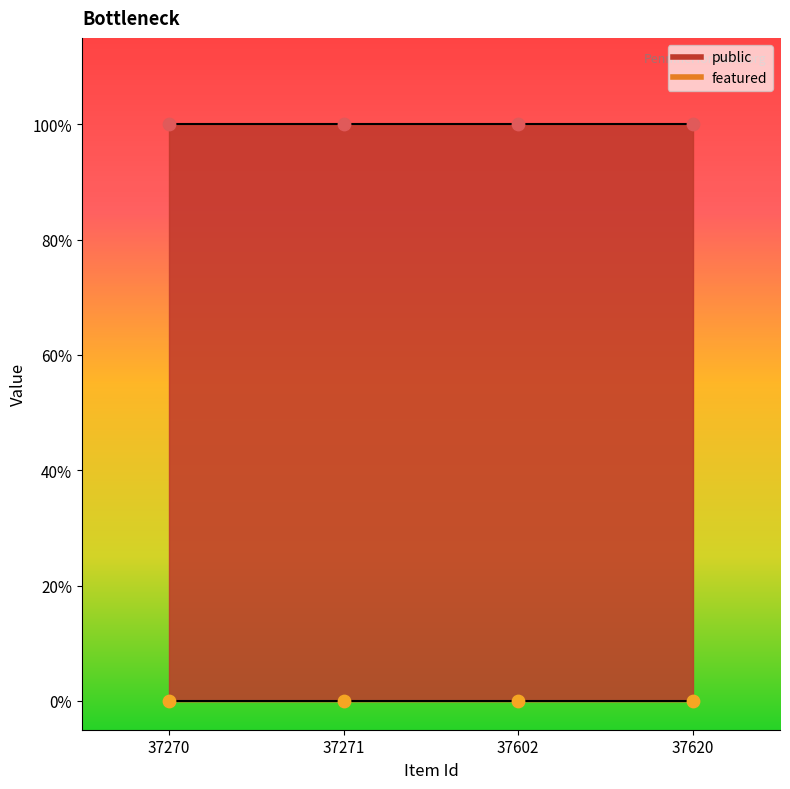

Is the value of featured at 37602 greater than the value of public at 37602?

No